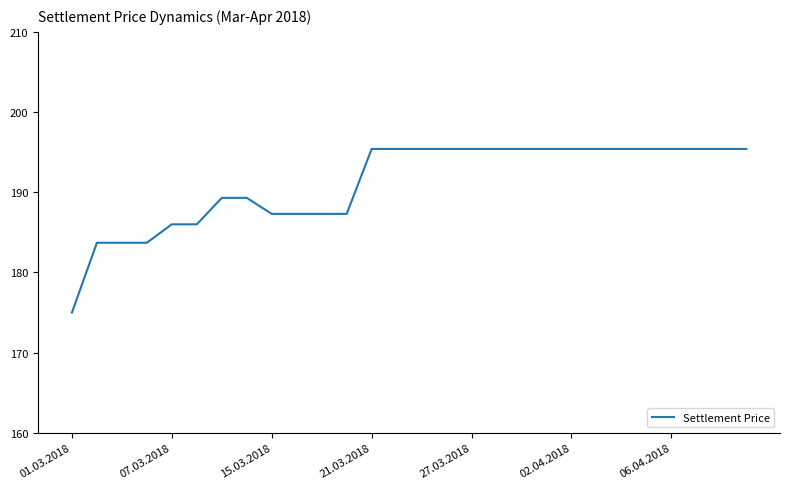

Reading left to right, transcribe all the data shown in this chart.

175.0	183.7	183.7	183.7	186.0	186.0	189.3	189.3	187.3	187.3	187.3	187.3	195.4	195.4	195.4	195.4	195.4	195.4	195.4	195.4	195.4	195.4	195.4	195.4	195.4	195.4	195.4	195.4